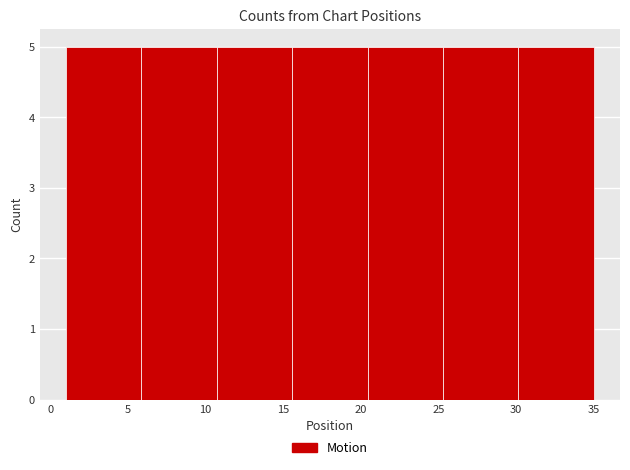

What is the height of the bar covering 10.5 to 15.5 on the x-axis? Neither the bar edges nor the heights are printed on the chart, so give them approximately, as read against the axes.

5